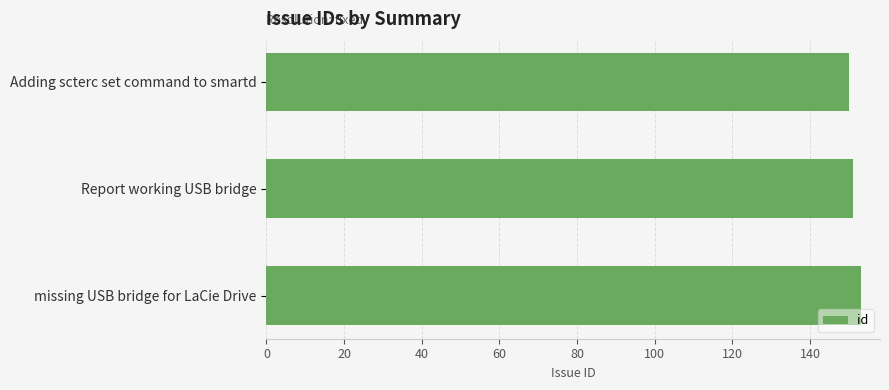

What is the smallest value displayed?

150